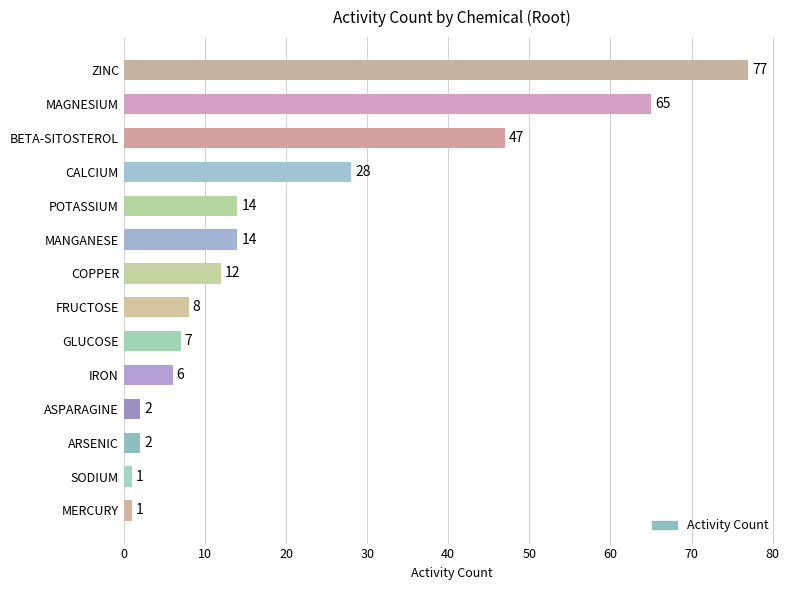

At which category does the chart reach its peak across all series?

ZINC